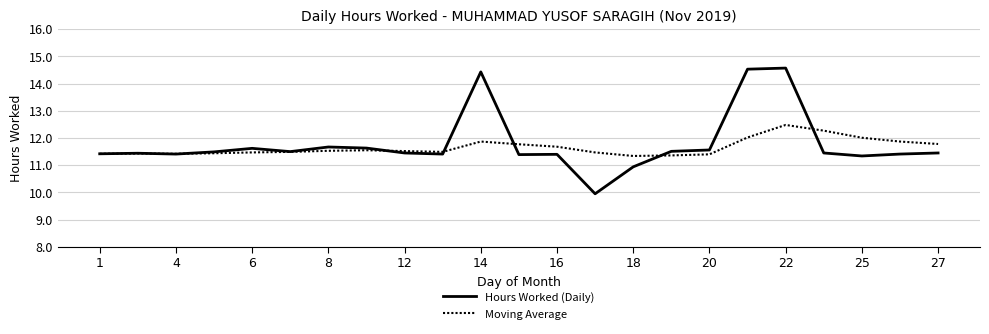

Rank the series by their maximum value, from lowest to highest.

Moving Average, Hours Worked (Daily)